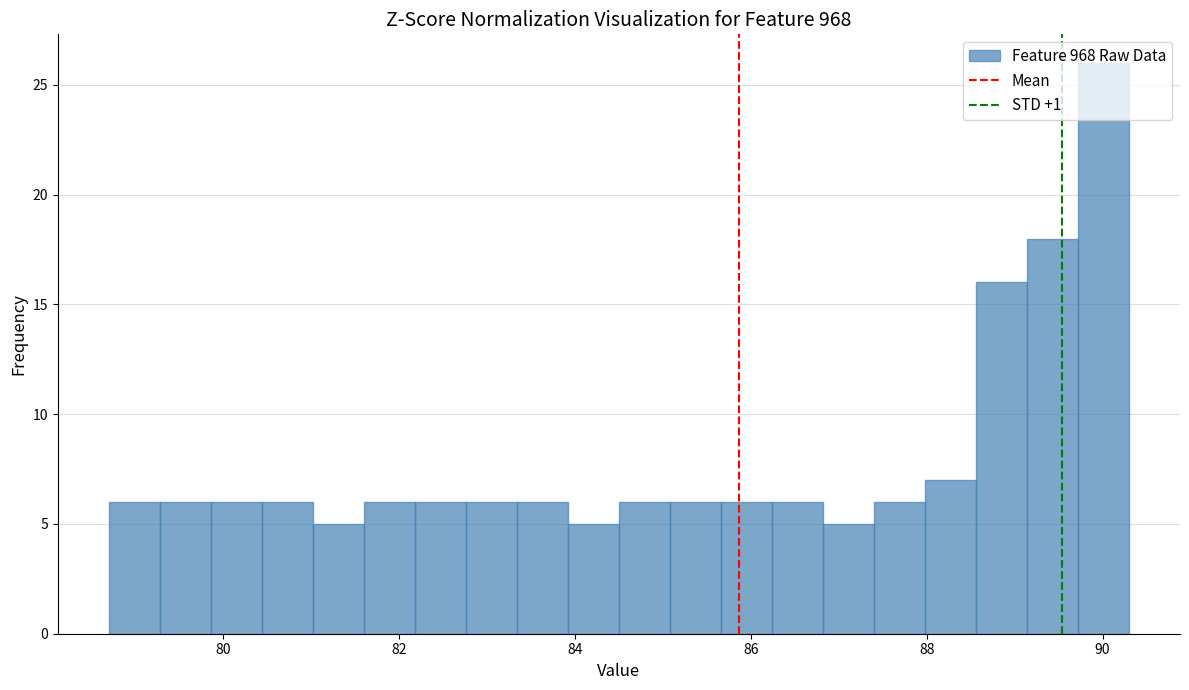

Around what value on the x-axis is the tallest bar? Give the approximate position of its centre, as read against the axis.

90.0